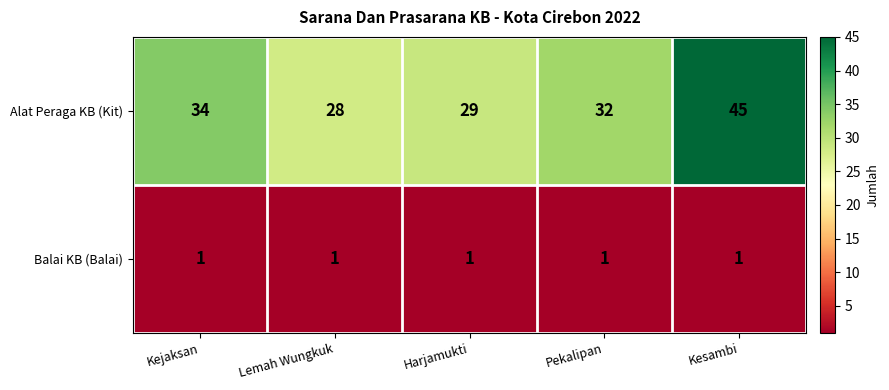

What is the spread (max minus min) of values at Lemah Wungkuk?

27